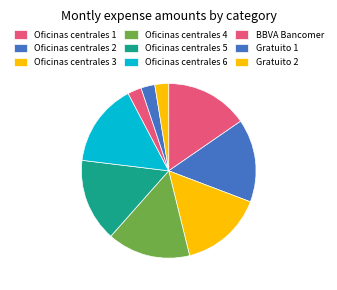

How many slices are in this pie chart?

9